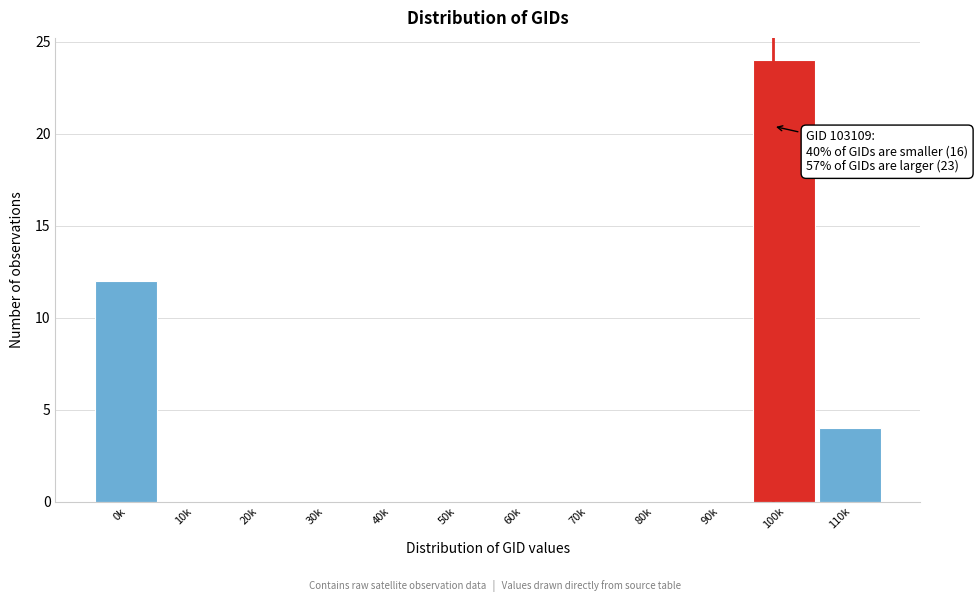

Reading left to right, transcribe all the data shown in this chart.

0k=12	10k=0	20k=0	30k=0	40k=0	50k=0	60k=0	70k=0	80k=0	90k=0	100k=24	110k=4